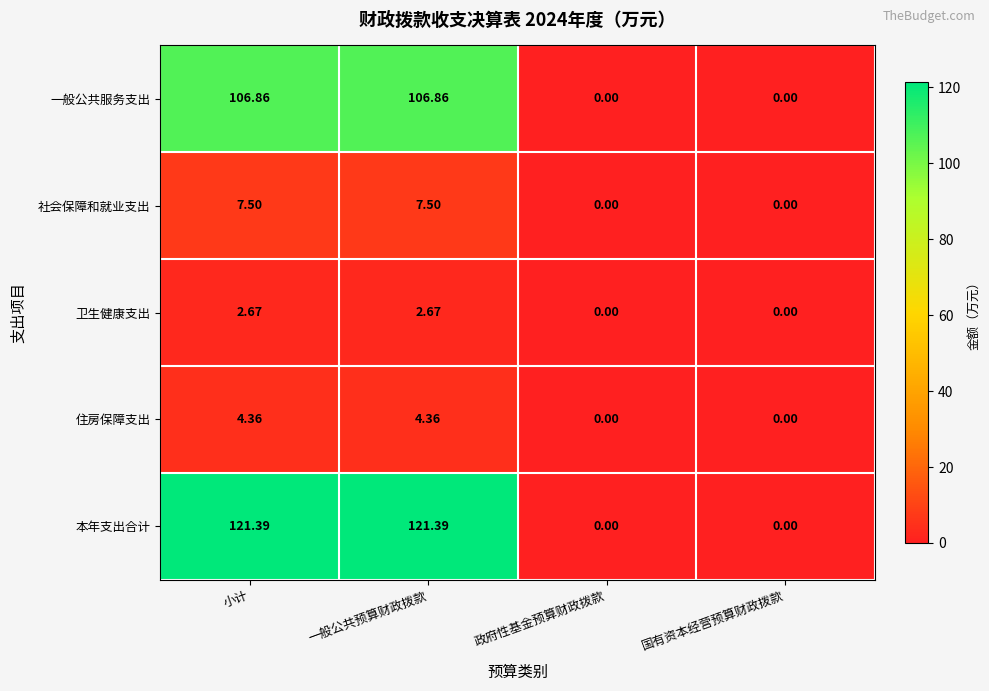

Which series has the widest spread of values?

本年支出合计